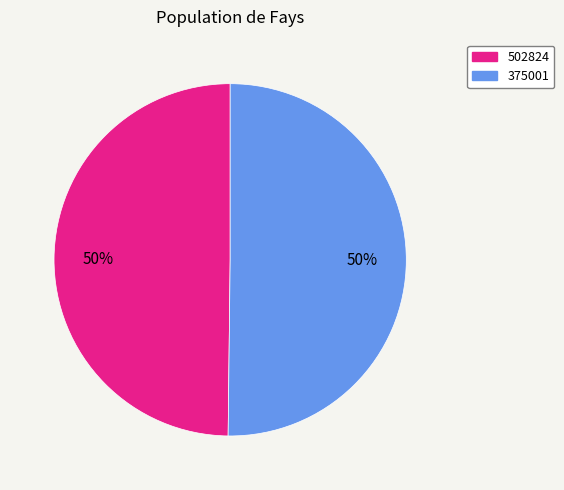

Combined, do 502824 and 375001 account for over 50%?

Yes